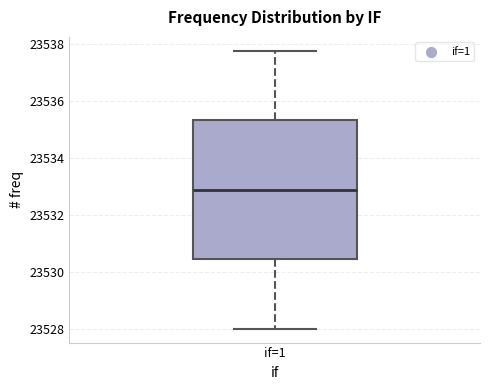

Transcribe this box plot: give where the median line is, the range the box spans, and where the two whiskers end, as read against the y-axis. The values are not printed on the chart, so give them approximately, as read against the axis.

median 23532.8, box 23530.4 to 23535.4, whiskers 23528.0 to 23537.8